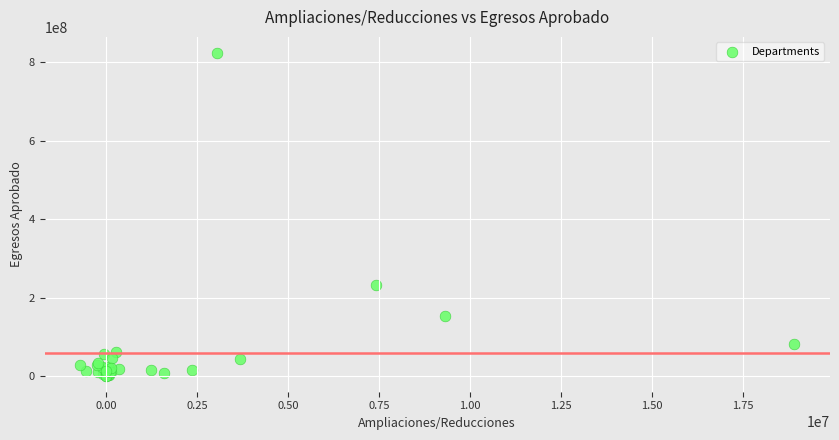

What Y value in the scatter plot is closest to 412891642?

231891736.1